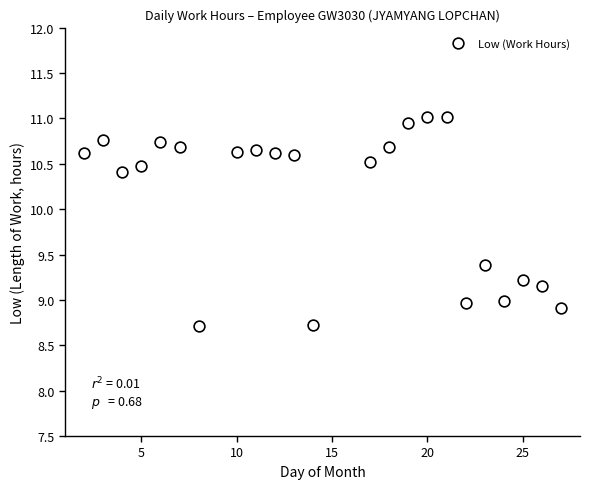

What is the range of Y values (max minus min)?

2.3